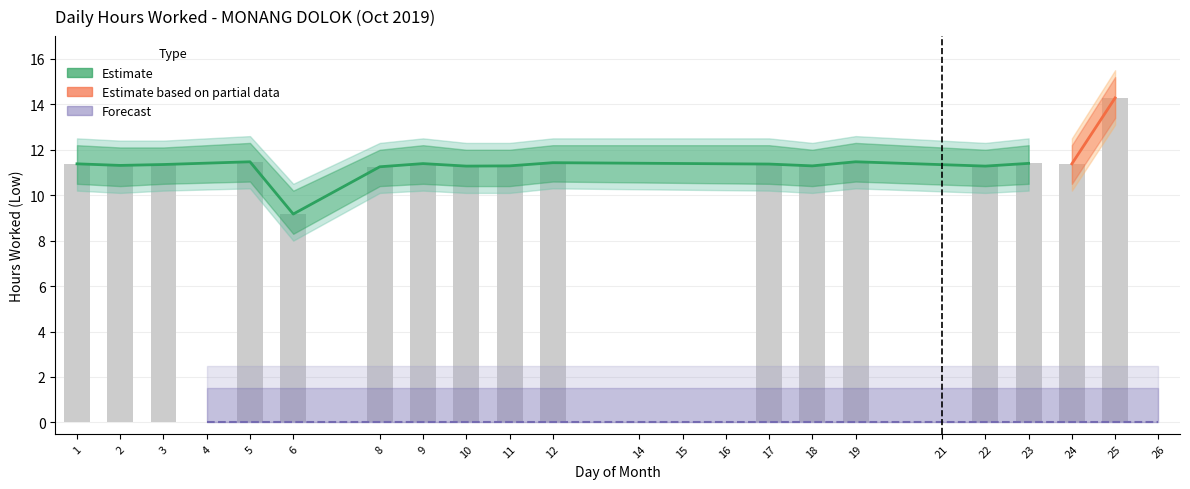

Rank the categories by value from lowest to highest.

4, 14, 15, 16, 21, 26, 6, 8, 10, 22, 11, 18, 2, 3, 17, 1, 24, 9, 23, 12, 5, 19, 25